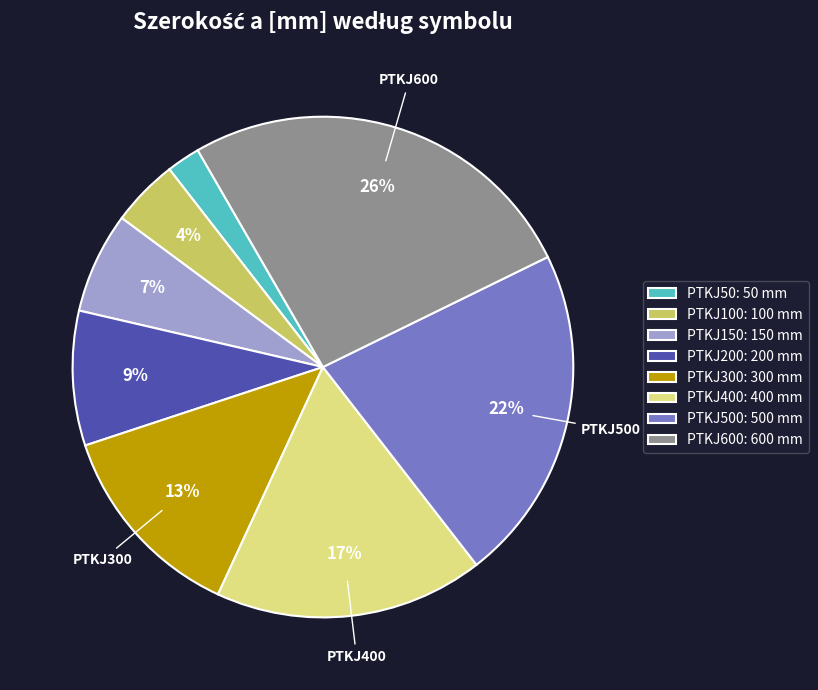

Do PTKJ50: 50 mm and PTKJ400: 400 mm together represent more than half of the pie?

No